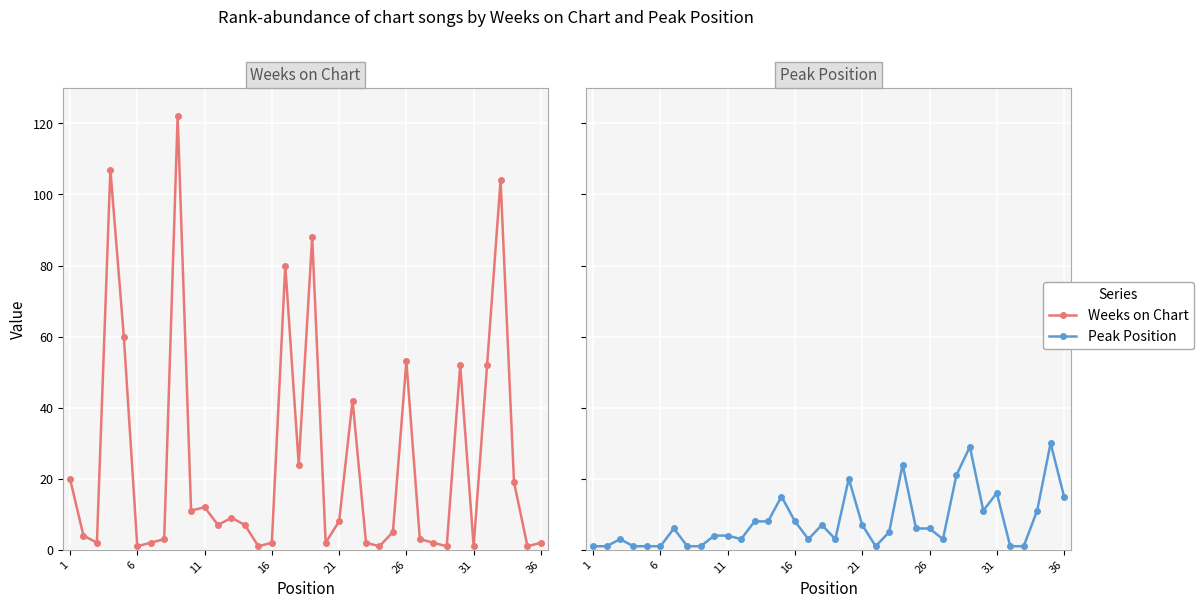

Is it true that Peak Position equals 4 at 16?

False